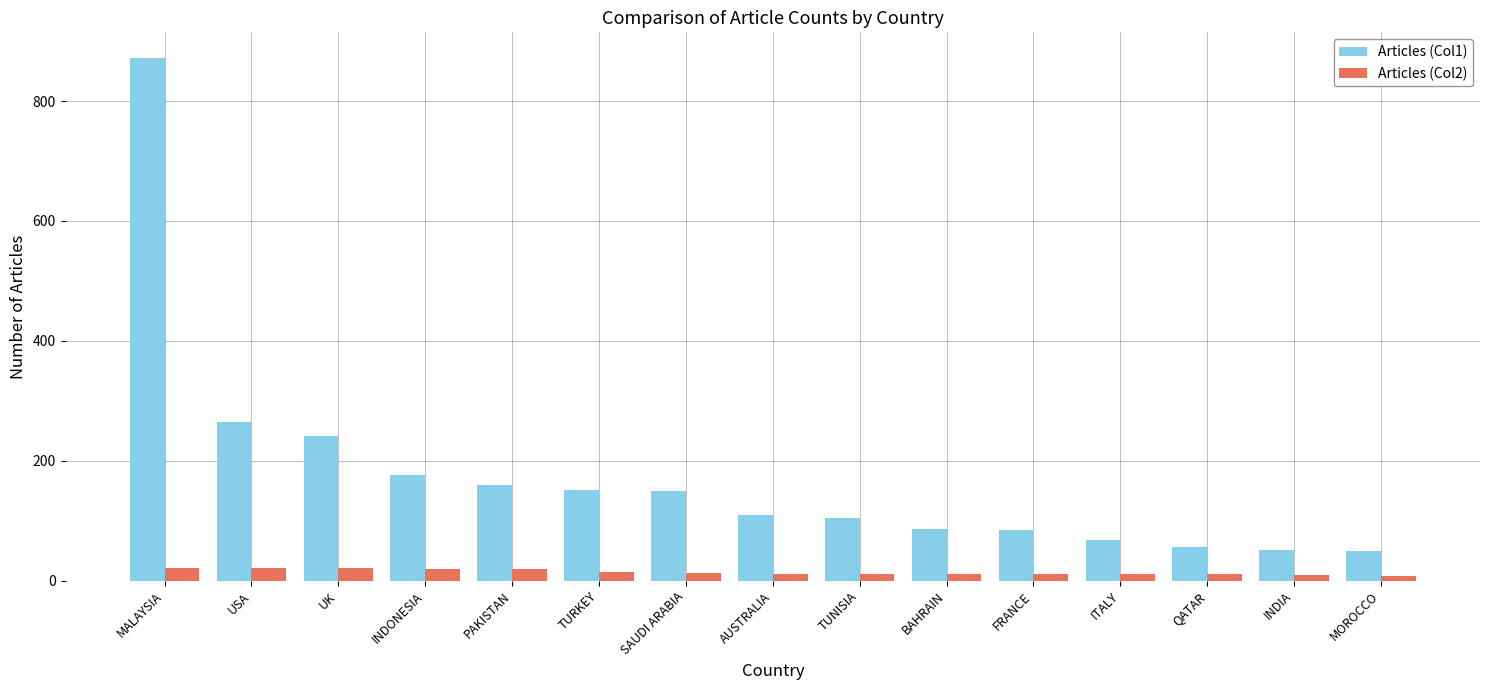

What is the average value of the Articles (Col2) series?

15